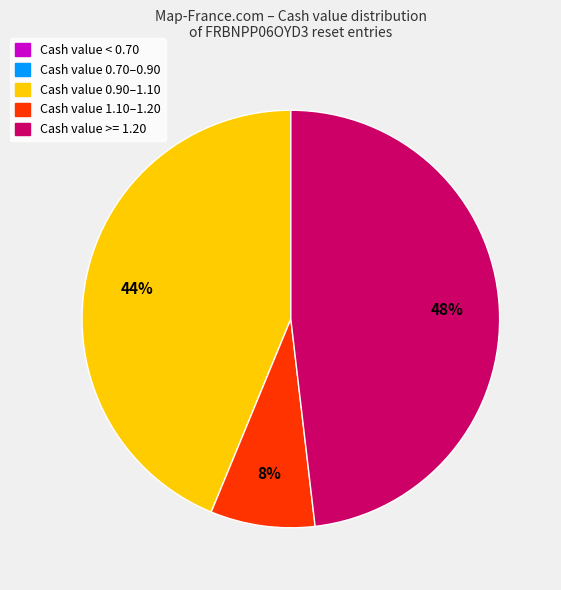

To the nearest percent, what is the difference between the largest and smallest slice percentages?

48%